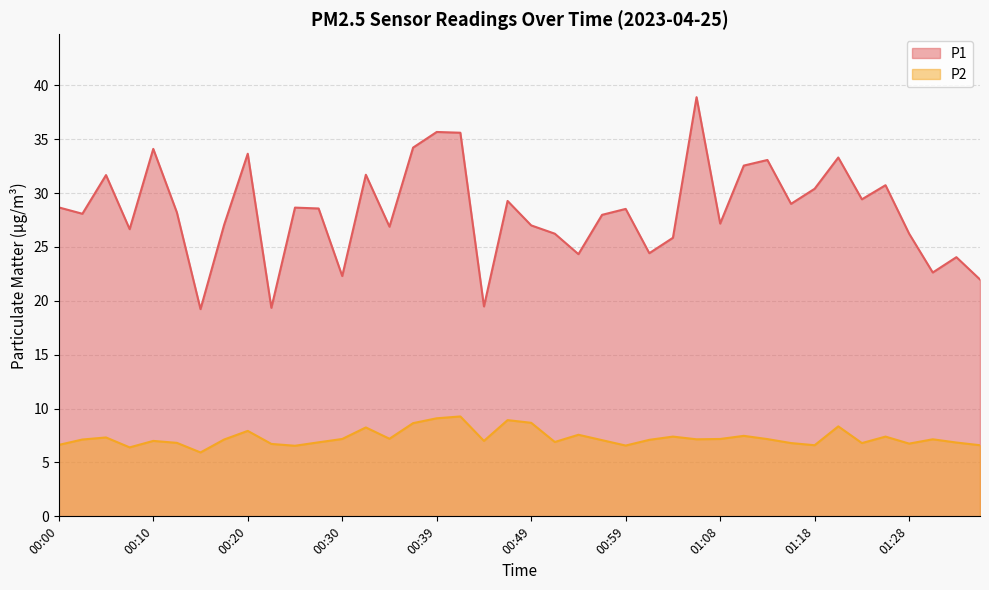

What is the sum of all P2 values?

291.6